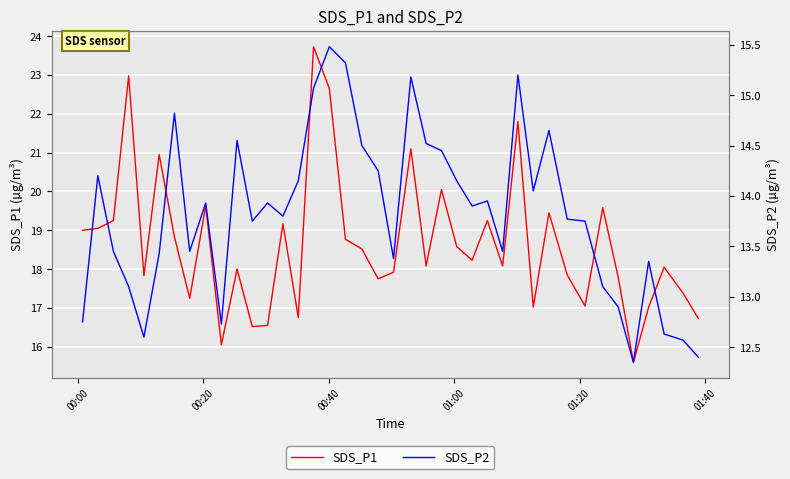

How many interior local valleys does the SDS_P2 series have?

10